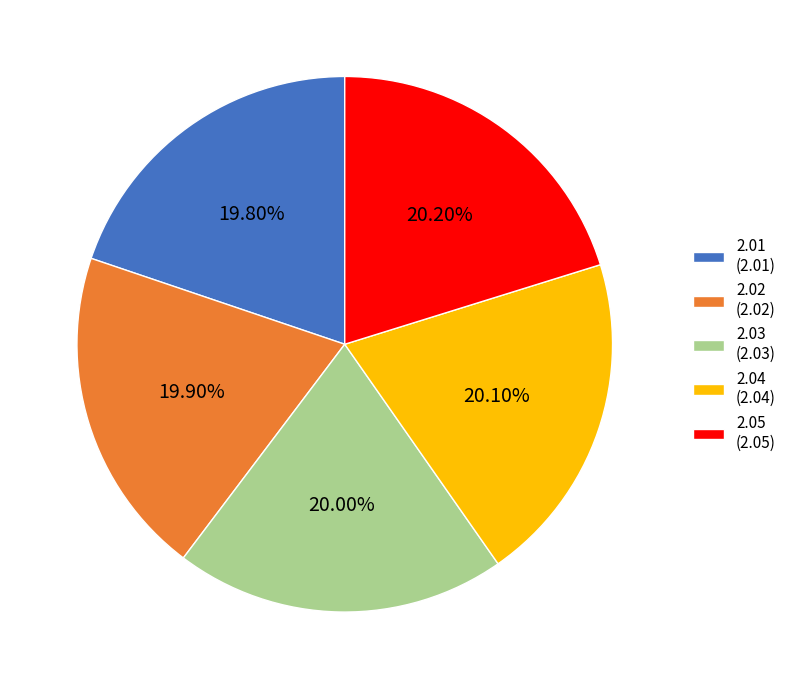

Is there any slice that represents more than half of the pie?

No